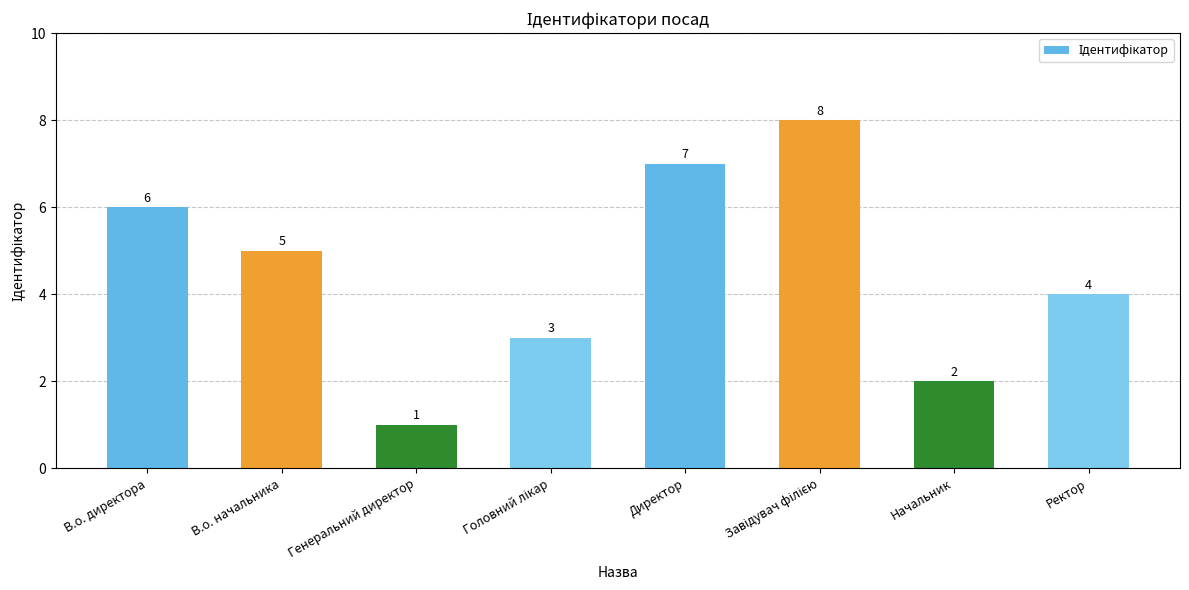

True or false: the data shows 2 at Директор.

False